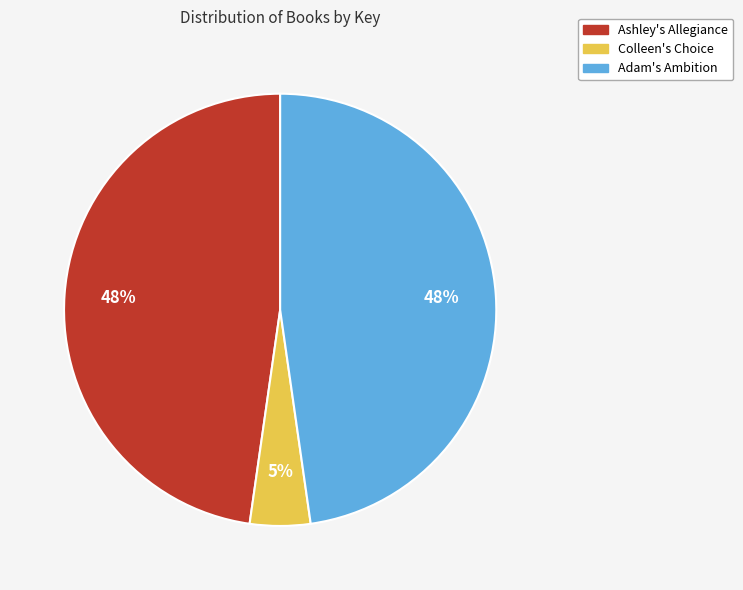

What is the ratio of the value at Ashley's Allegiance to the value at Adam's Ambition?

1.0